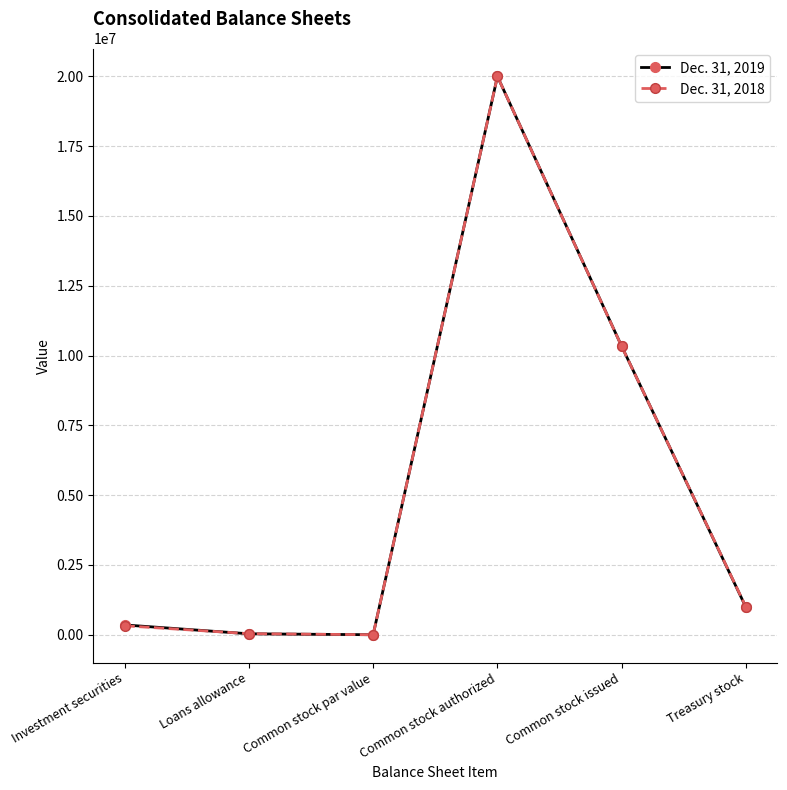

True or false: Dec. 31, 2019 has a value of 4870581 at Common stock authorized.

False